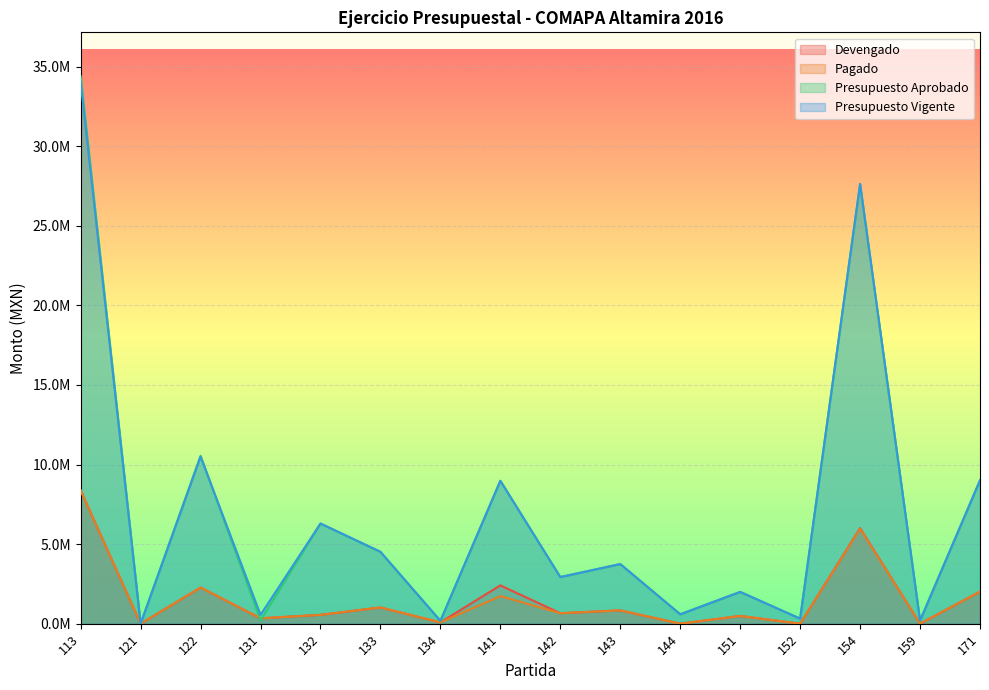

Is it true that Pagado equals 1943687.8 at 154?

False